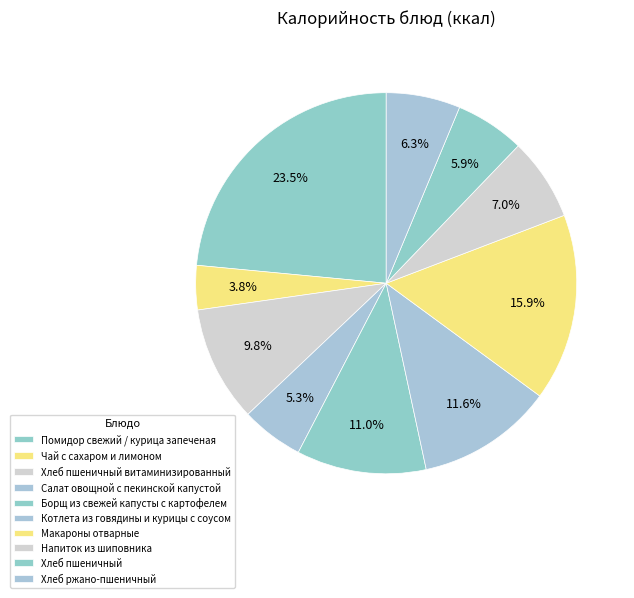

Between Салат овощной с пекинской капустой and Помидор свежий / курица запеченая, which is larger?

Помидор свежий / курица запеченая